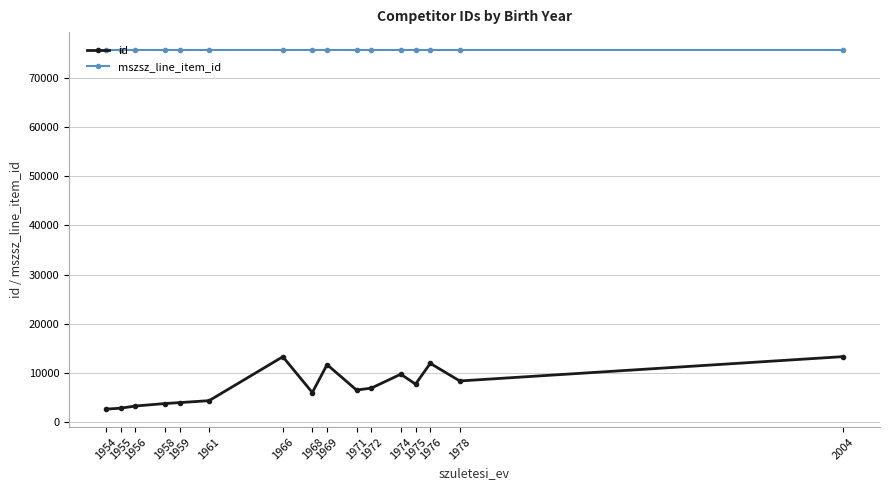

What is the average value of the mszsz_line_item_id series?

75597